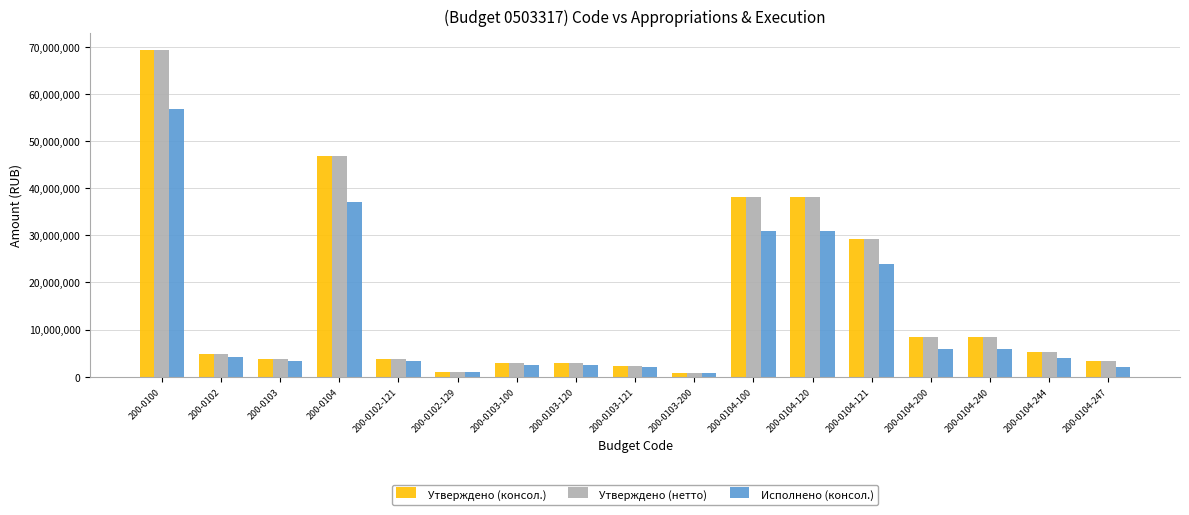

True or false: Утверждено (консол.) has a value of 69381919.8 at 200-0100.

True